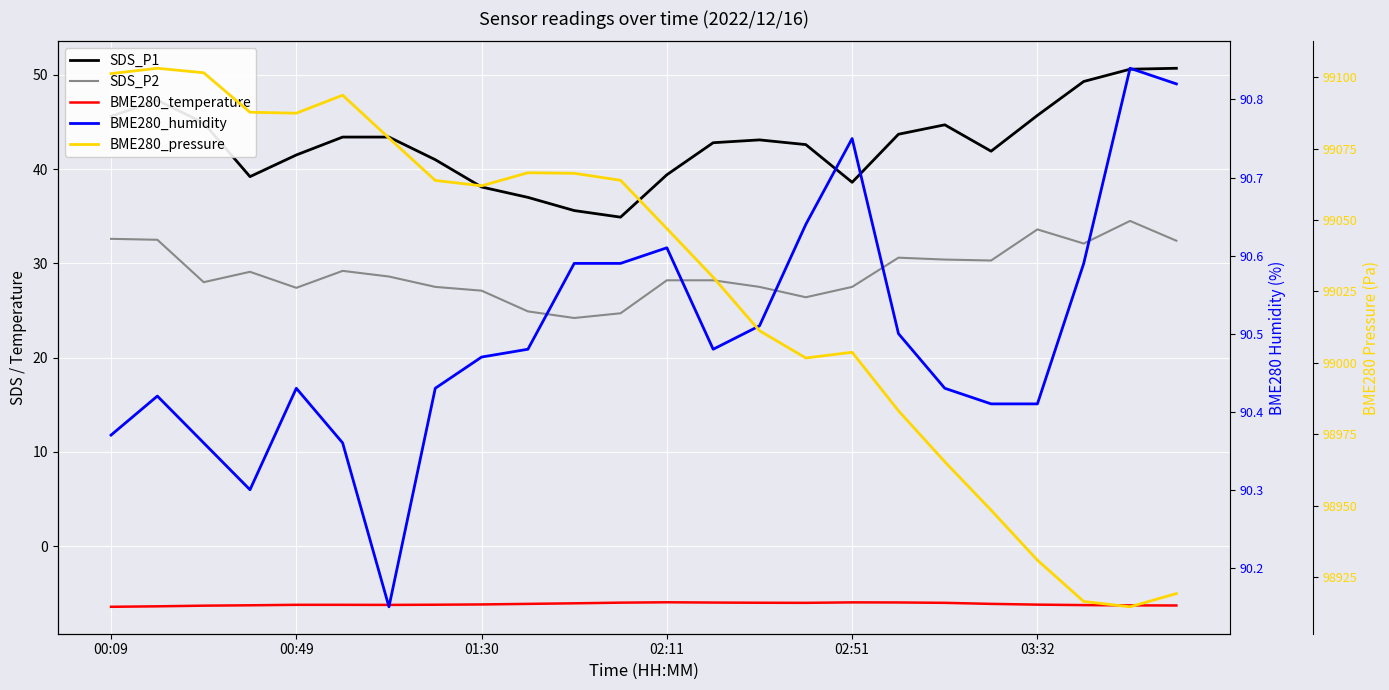

What is the lowest value of the BME280_humidity series?

90.2